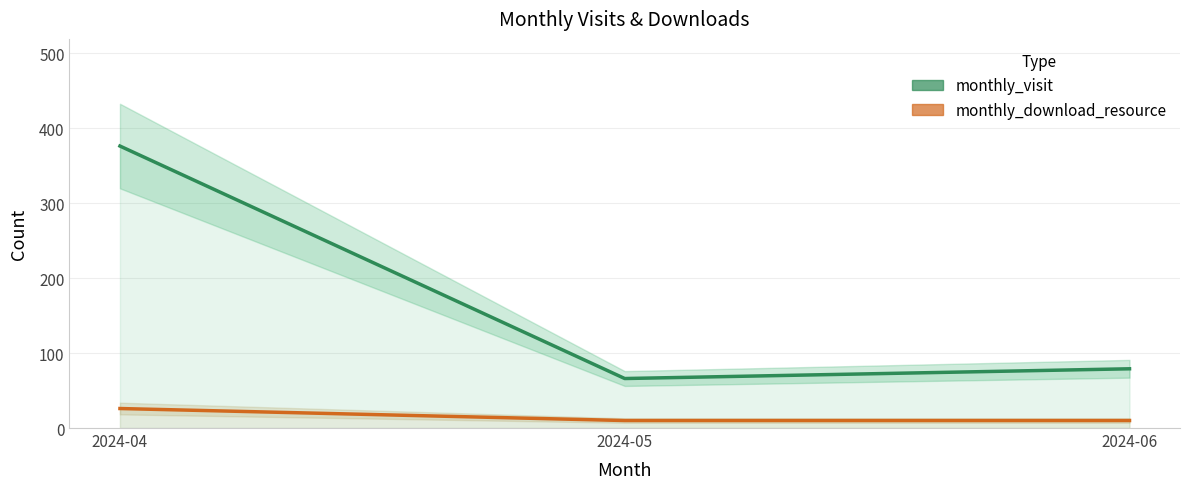

What is the value of the monthly_download_resource point at the 3rd from the left?

10